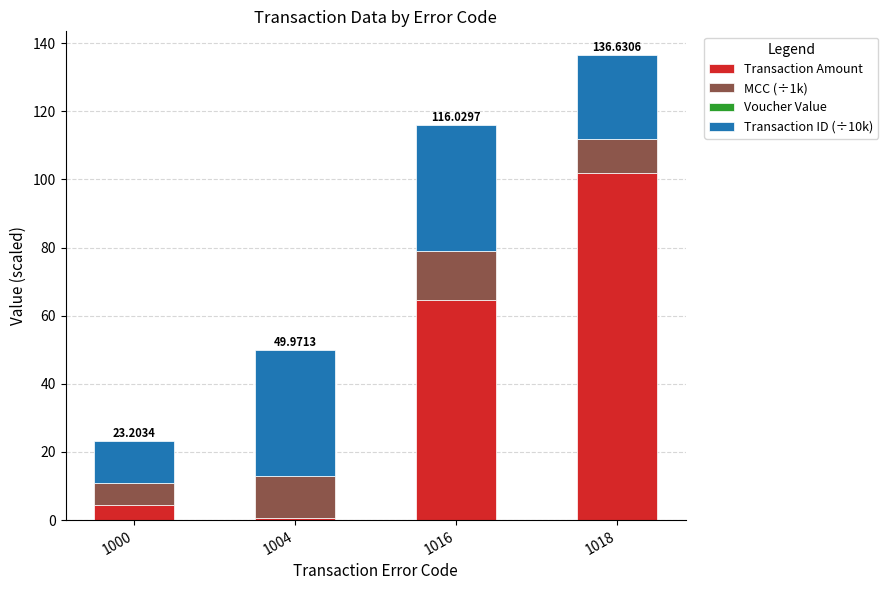

Are the bars horizontal?

No